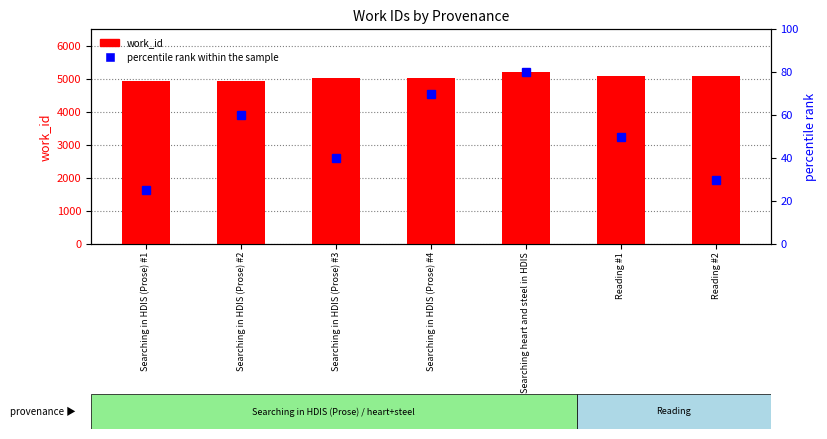

What is the smallest value displayed?

25